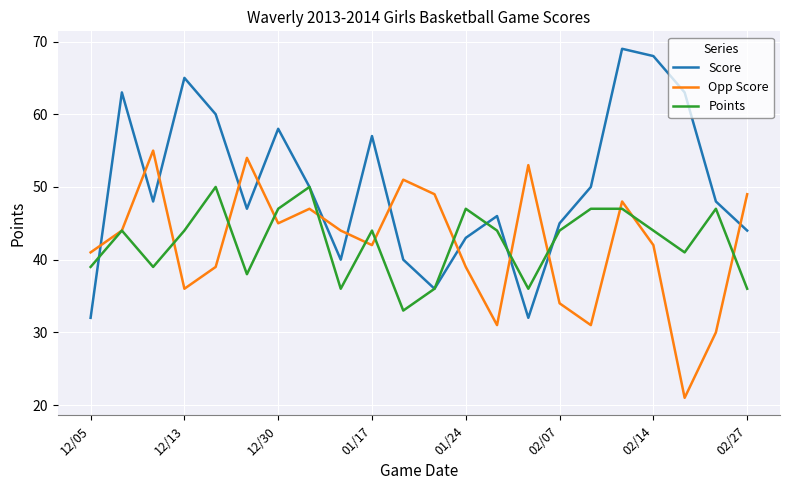

Which series has the largest total across all categories?

Score